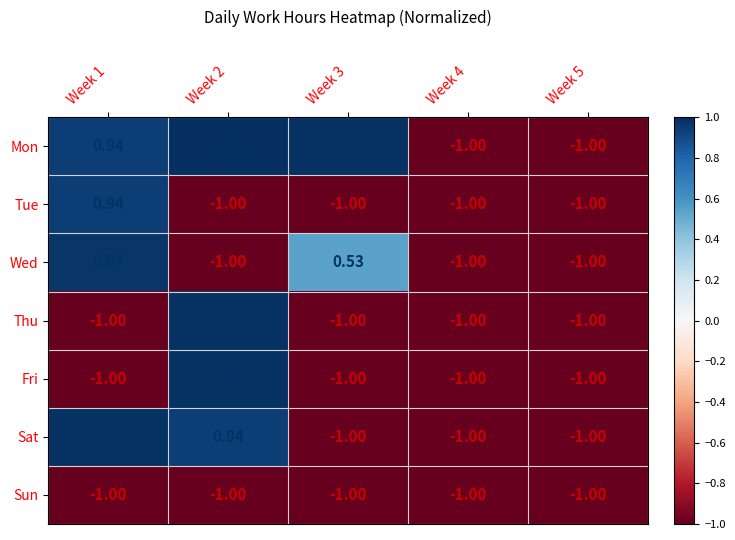

Is the value of Mon at Week 2 greater than the value of Sat at Week 4?

Yes